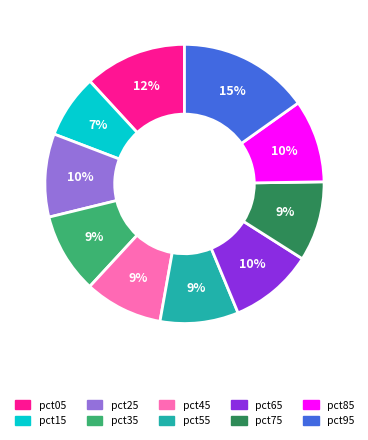

Which category has the smallest portion of the pie?

pct15